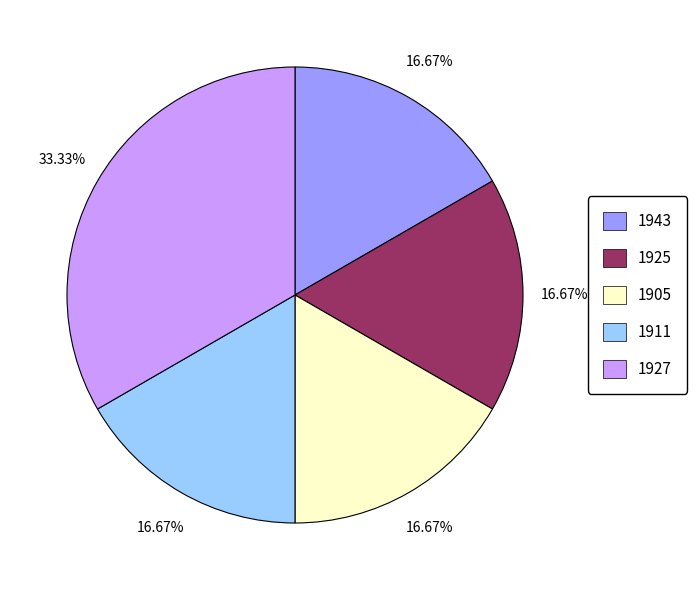

Combined, do 1911 and 1925 account for over 50%?

No